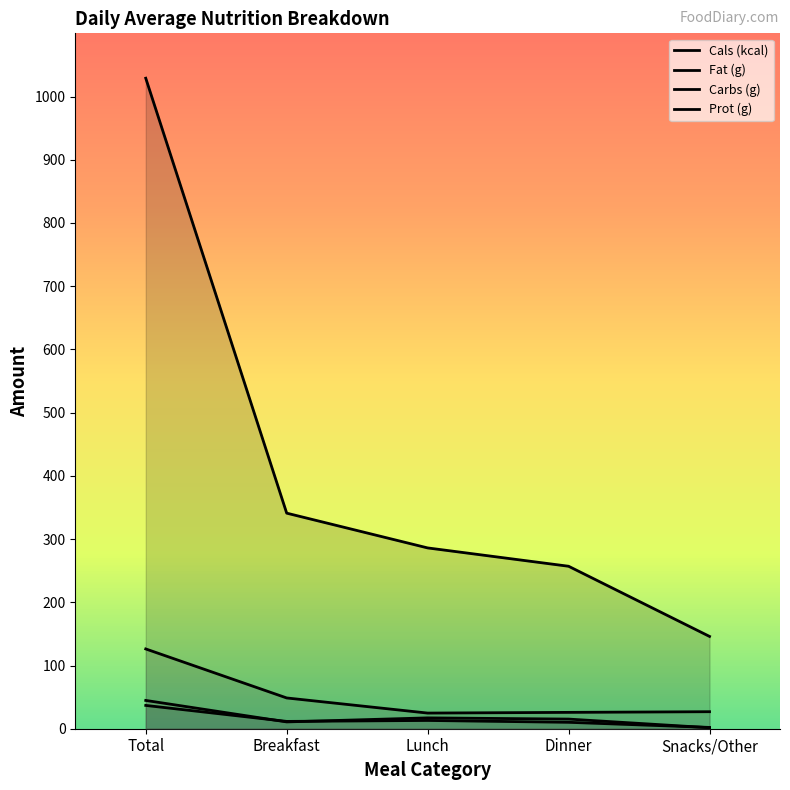

True or false: Carbs (g) has more than 2 interior local peaks.

False